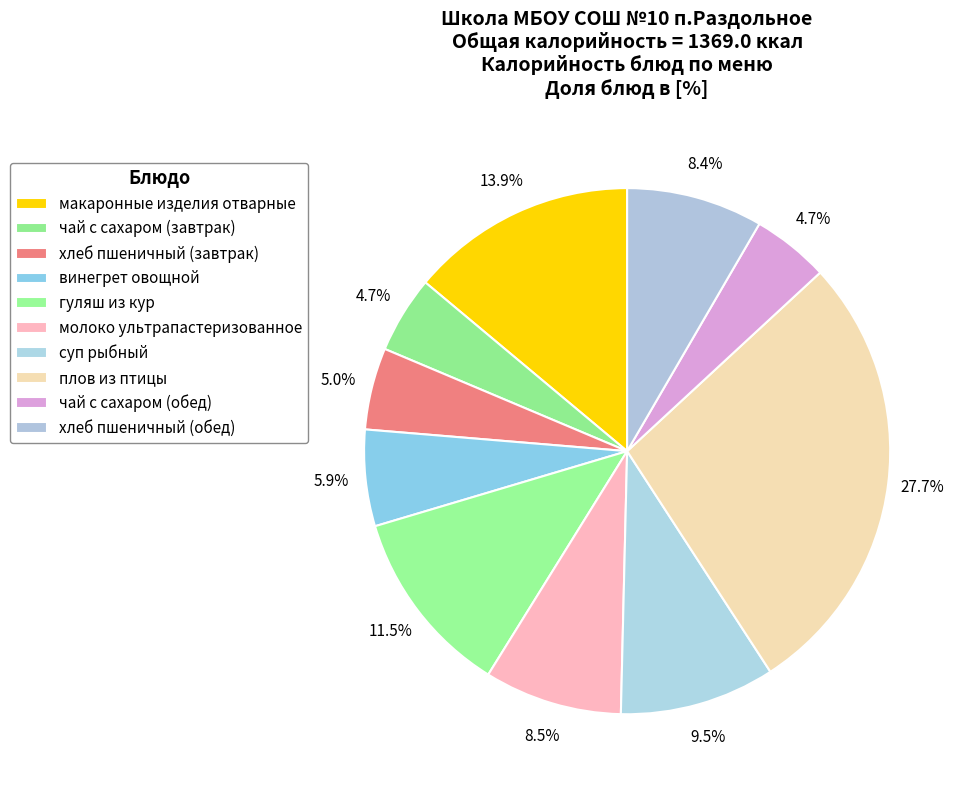

Rank the categories by value from highest to lowest.

плов из птицы, макаронные изделия отварные, гуляш из кур, суп рыбный, молоко ультрапастеризованное, хлеб пшеничный (обед), винегрет овощной, хлеб пшеничный (завтрак), чай с сахаром (завтрак), чай с сахаром (обед)